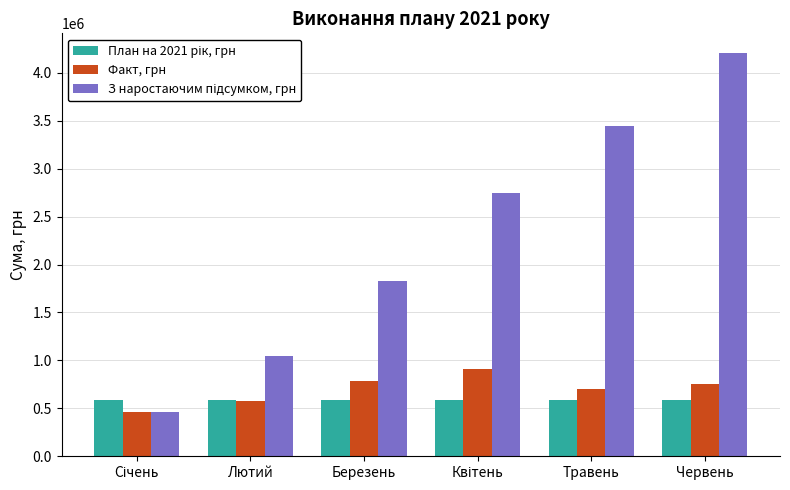

At which category is the sum across all series the highest?

Червень